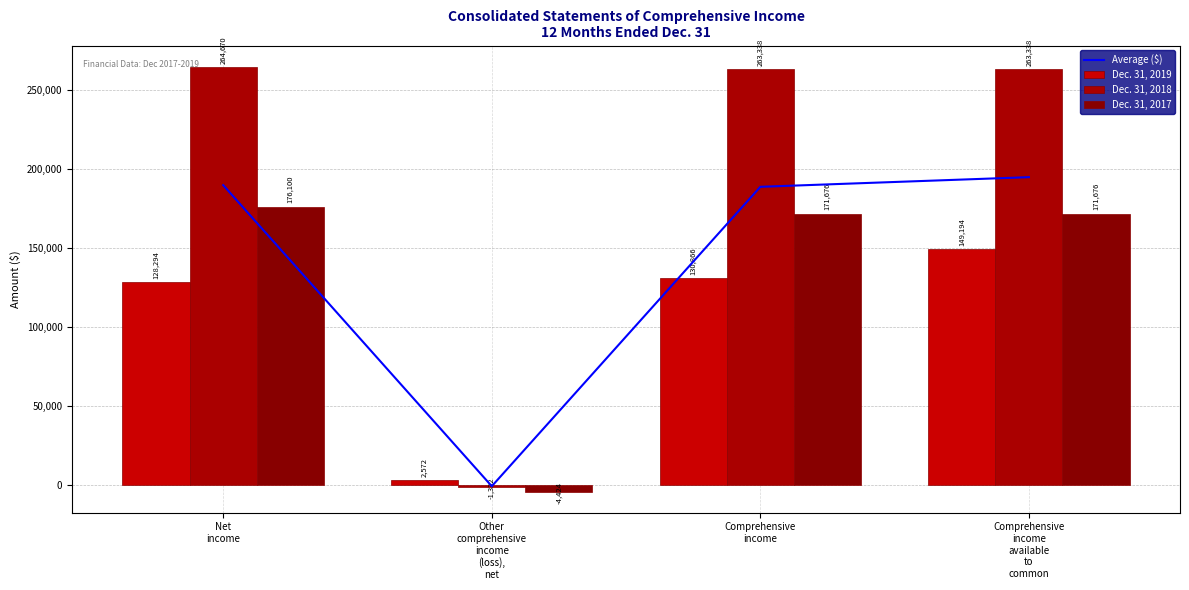

The Dec. 31, 2019 series shows 27926.4 at Comprehensive
income. True or false?

False